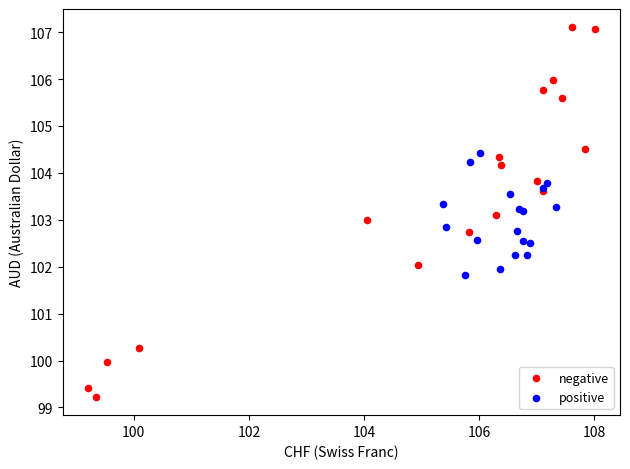

Which series contains the highest Y value?

negative